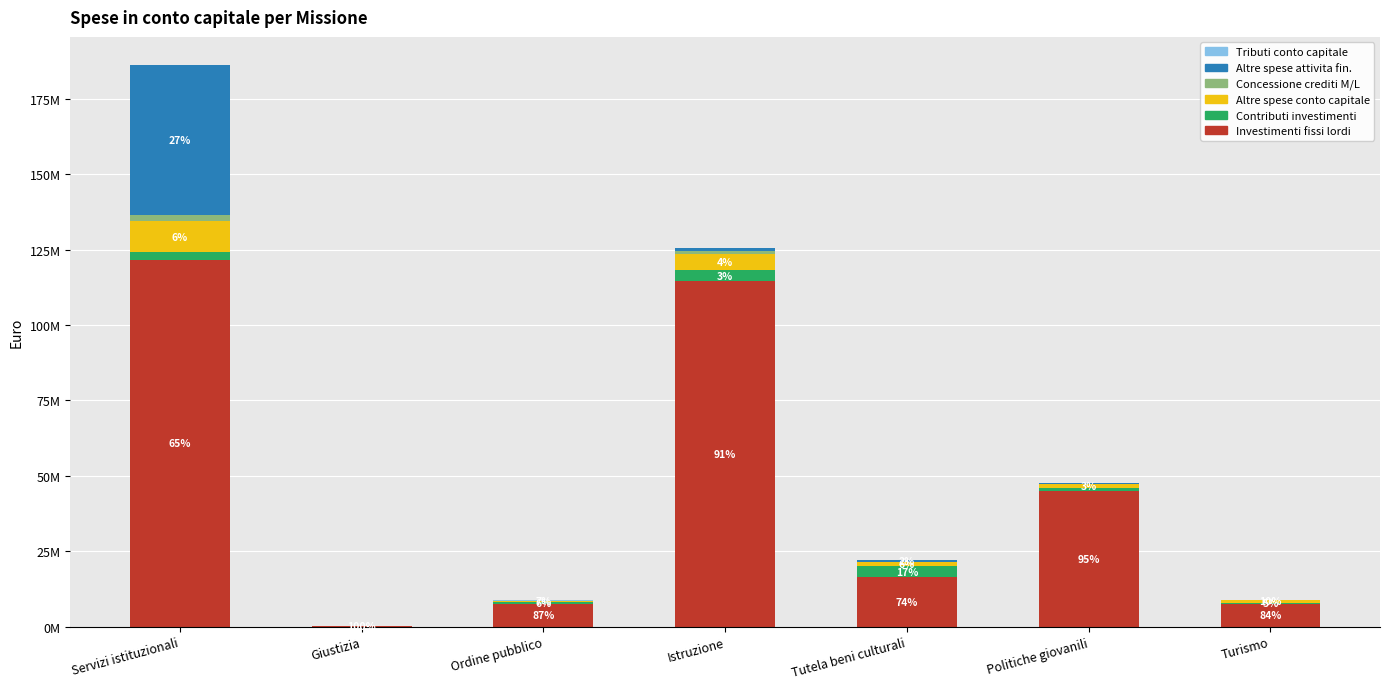

What is the total value across all series at Politiche giovanili?

47502642.8